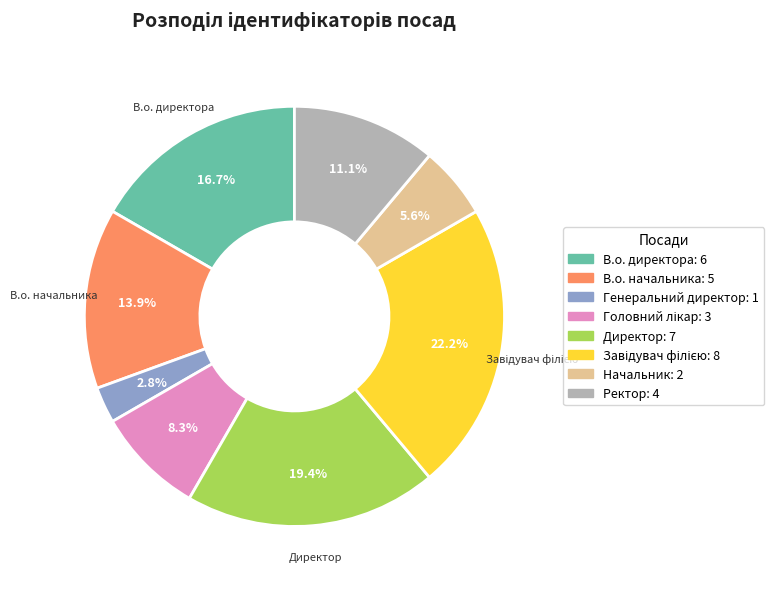

Is there any slice that represents more than half of the pie?

No